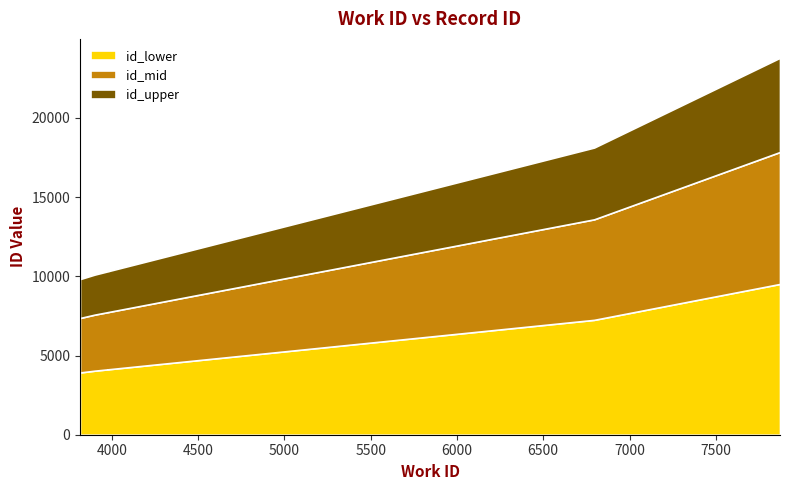

Reading left to right, what are all the values shown in this chart?

3816=9825	3901=10109	3978=10321	3978=10322	6795=18130	7872=23799